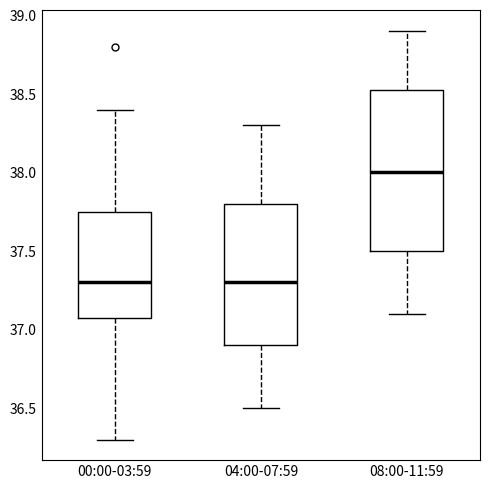

Comparing the boxes themselves (not the whiskers), which one is the tallest?

08:00-11:59